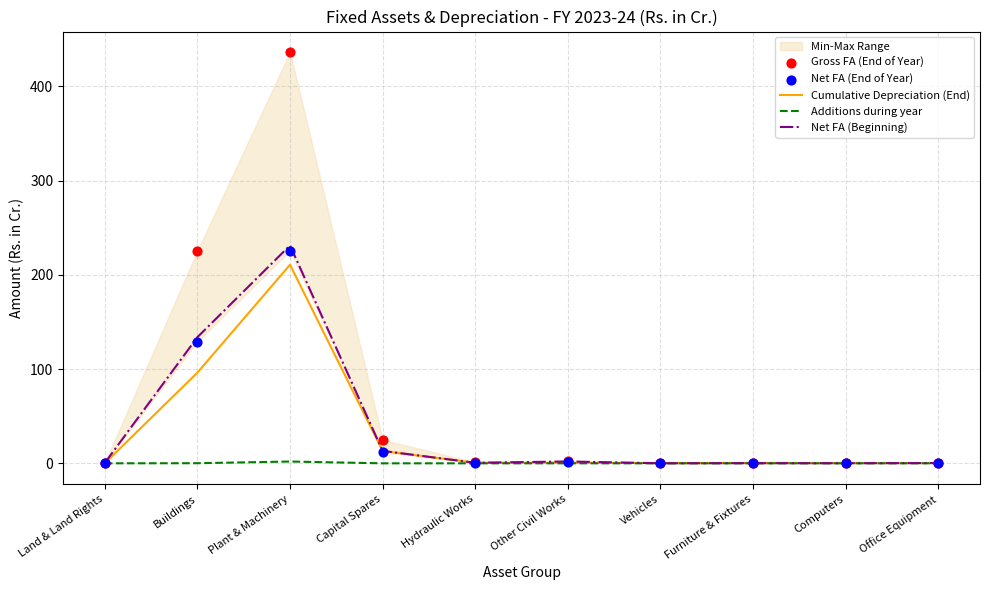

Which series has the largest total across all categories?

Gross FA (End of Year)